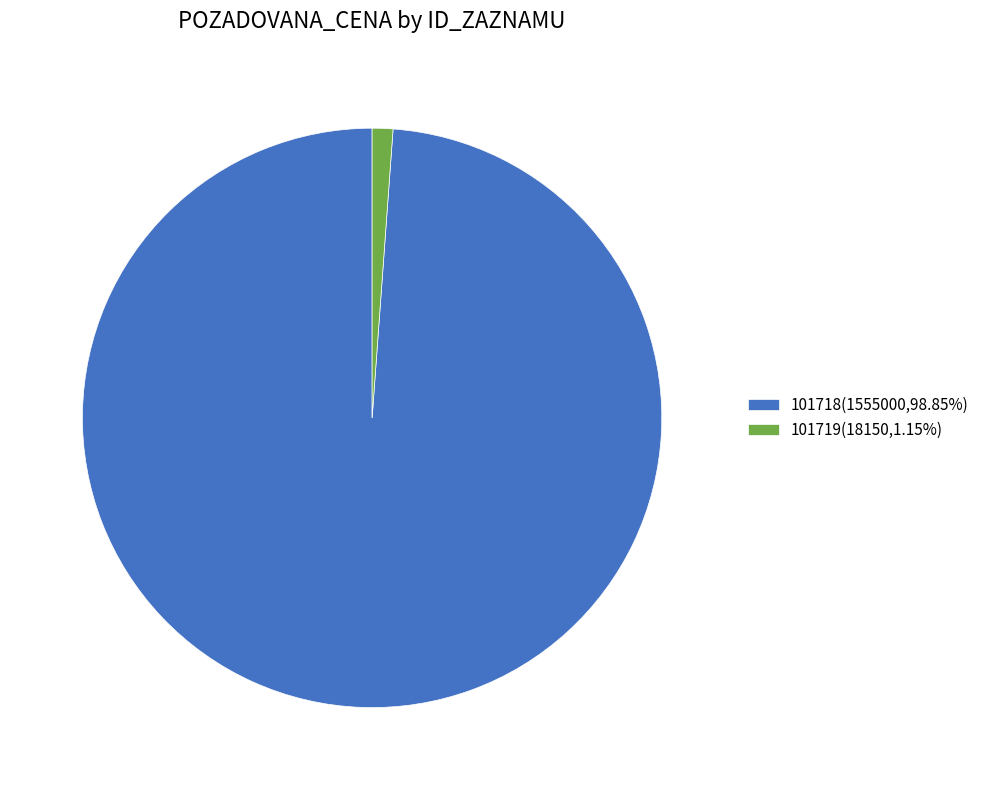

Rank the categories by value from highest to lowest.

101718, 101719